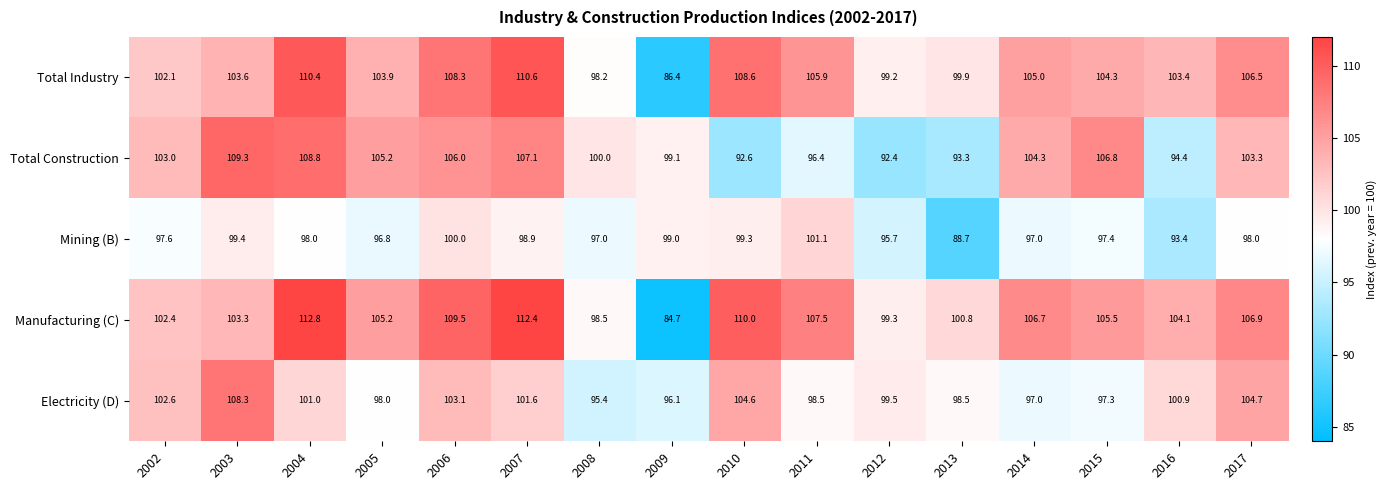

At 2012, list the series in order from smallest to largest.

Total Construction, Mining (B), Total Industry, Manufacturing (C), Electricity (D)